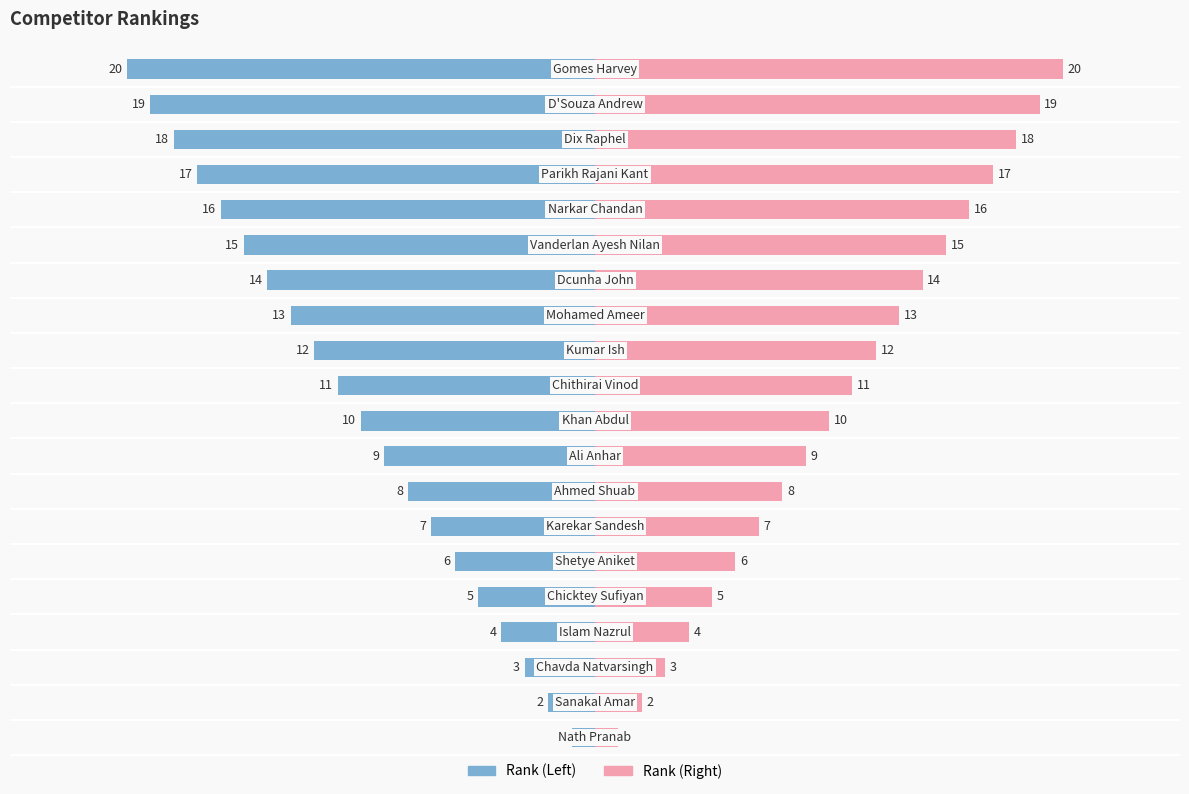

How many data points in Rank (mirror) are less than 11?

10